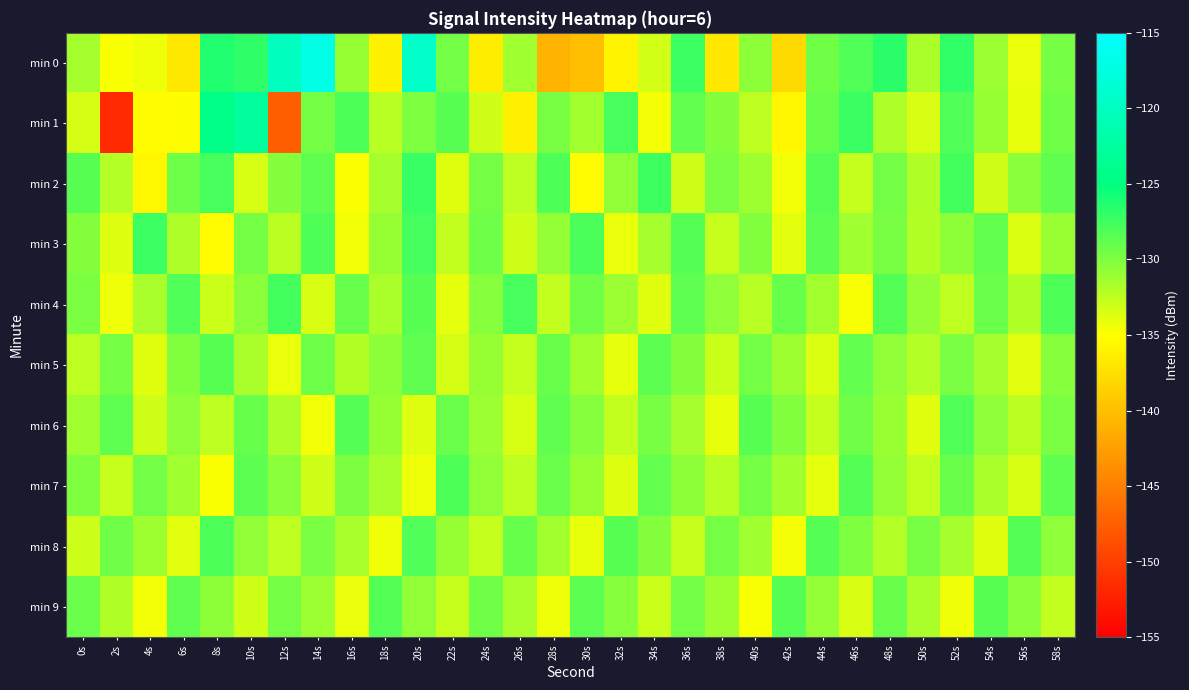

At which category does the chart reach its minimum across all series?

2s